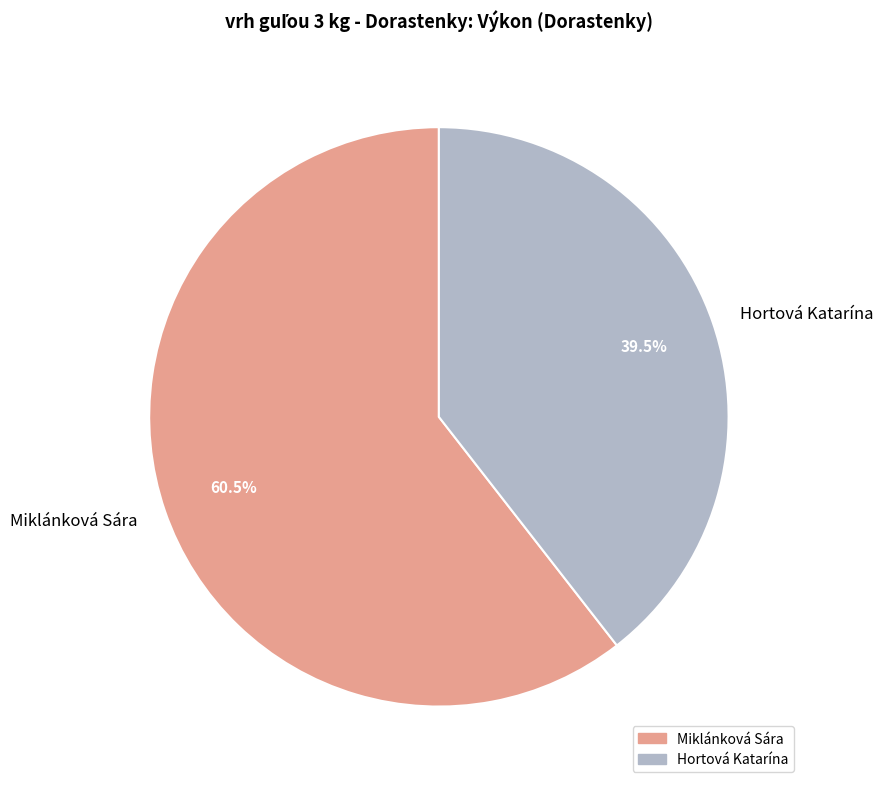

Approximately how many times larger is the value at Miklánková Sára compared to Hortová Katarína?

1.5